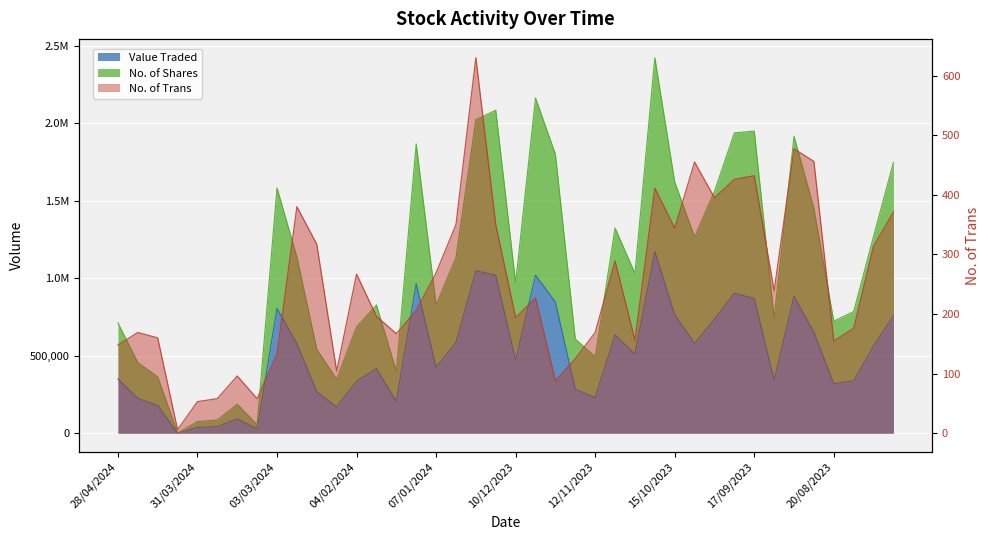

Reading left to right, what are all the values shown in this chart?

Value Traded: 350512	224910	179187	886	37445	42594	92716	27589	806588	576902	267509	169800	335964	416902	205661	965178	425306	584472	1048000	1019485	471229	1019244	846757	283309	230553	634285	511106	1172379	764252	579752	735315	902716	870198	342014	882547	651828	318909	338665	563828	756181
No. of Shares: 712789	456098	363597	1792	75211	85734	187225	54961	1583025	1136836	541793	348369	685984	827608	401100	1866417	827734	1133774	2022708	2084195	969461	2163496	1800114	608279	493261	1324272	1031176	2423080	1621572	1266333	1560950	1937843	1949520	743446	1916114	1450328	723269	785029	1270910	1747522
No. of Trans: 148	169	160	6	53	58	96	58	133	380	317	104	267	196	167	206	269	350	630	350	194	227	88	125	169	289	156	411	344	455	395	426	432	239	477	456	155	176	314	371